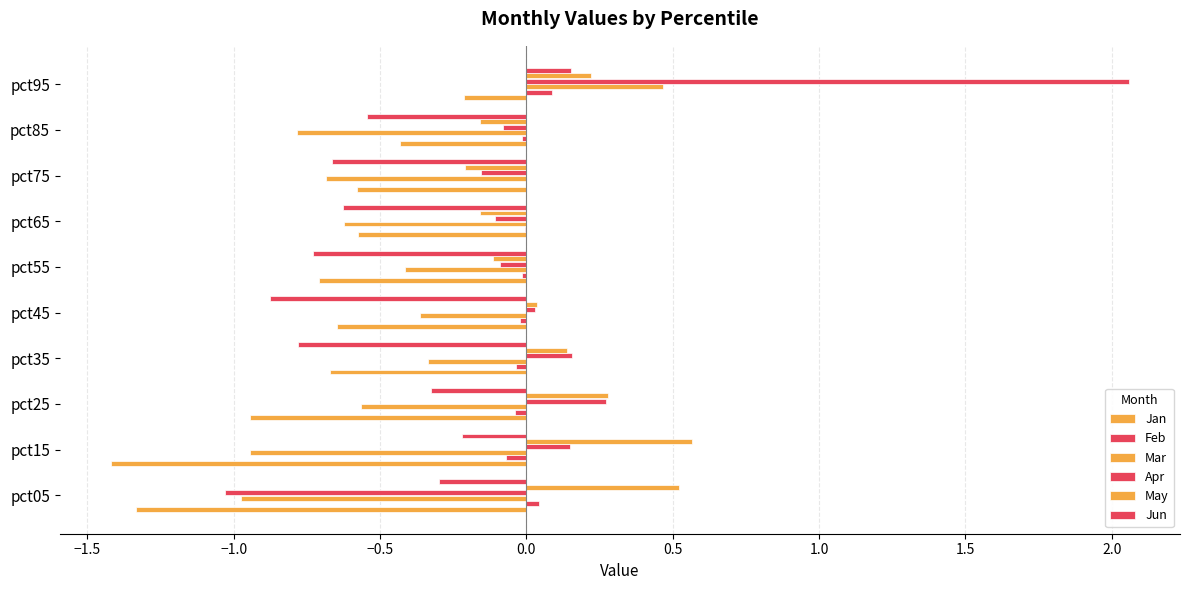

At how many categories does at least one series exceed 0?

6